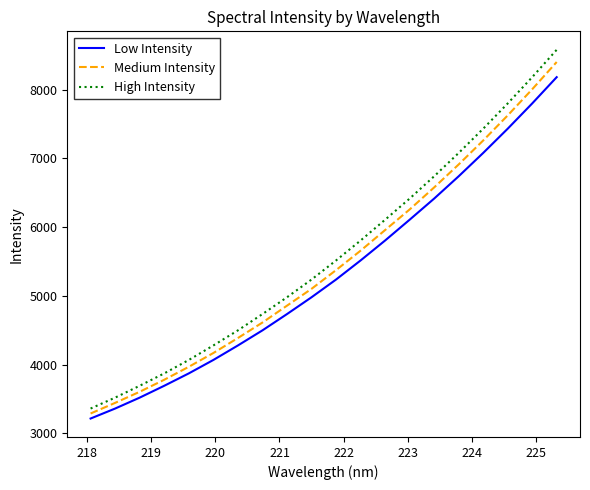

What is the maximum value for Low Intensity?

8180.6